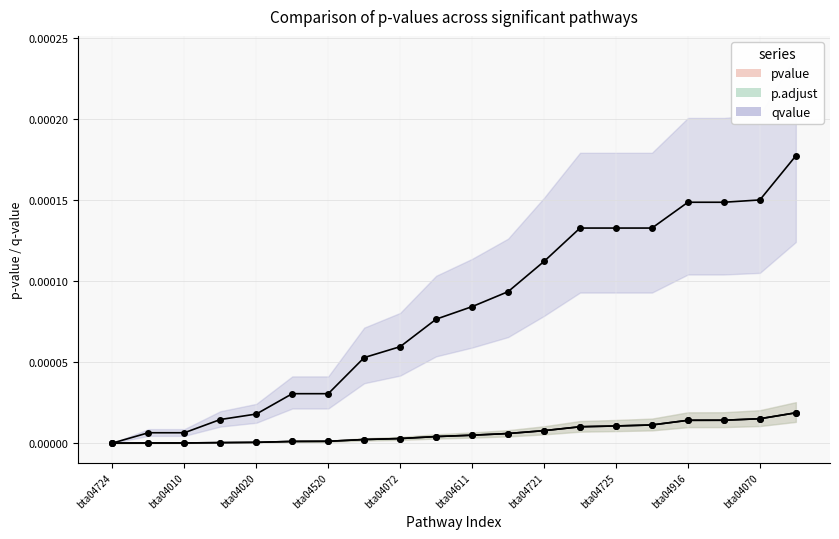

List the labels in order of qvalue value, largest first.

19, 18, 16, 17, 13, 14, 15, 12, 11, 10, bta04070, bta04916, bta04725, bta04611, bta04721, bta04072, bta04520, bta04010, bta04020, bta04724